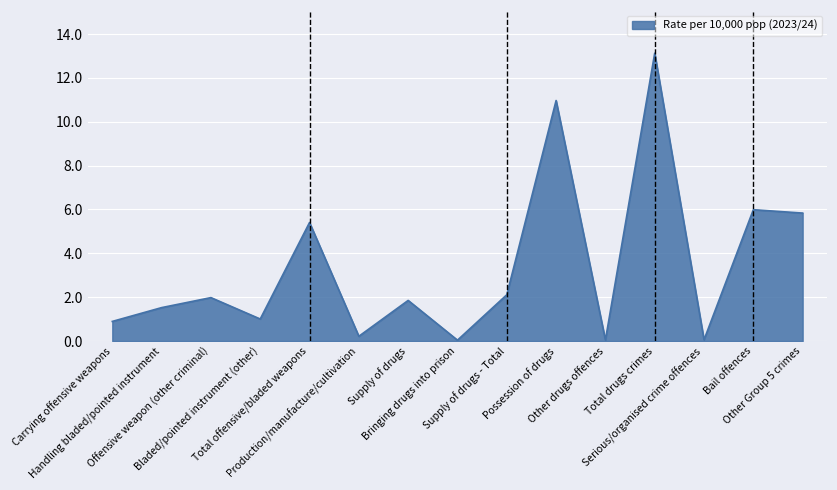

What is the change in value from Supply of drugs - Total to Bail offences?

+3.9